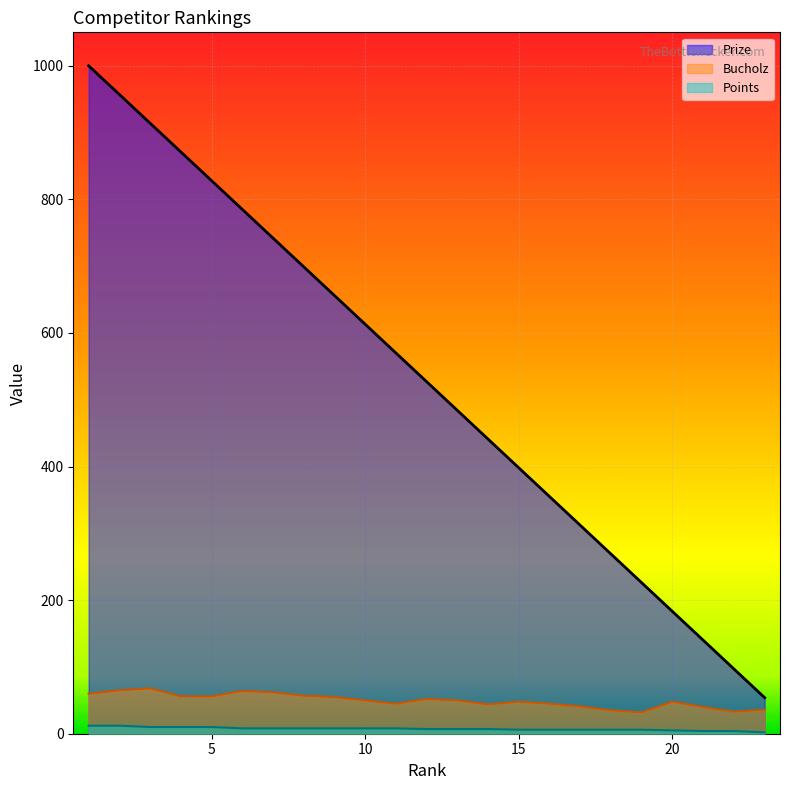

True or false: Prize and Points intersect in this chart.

False